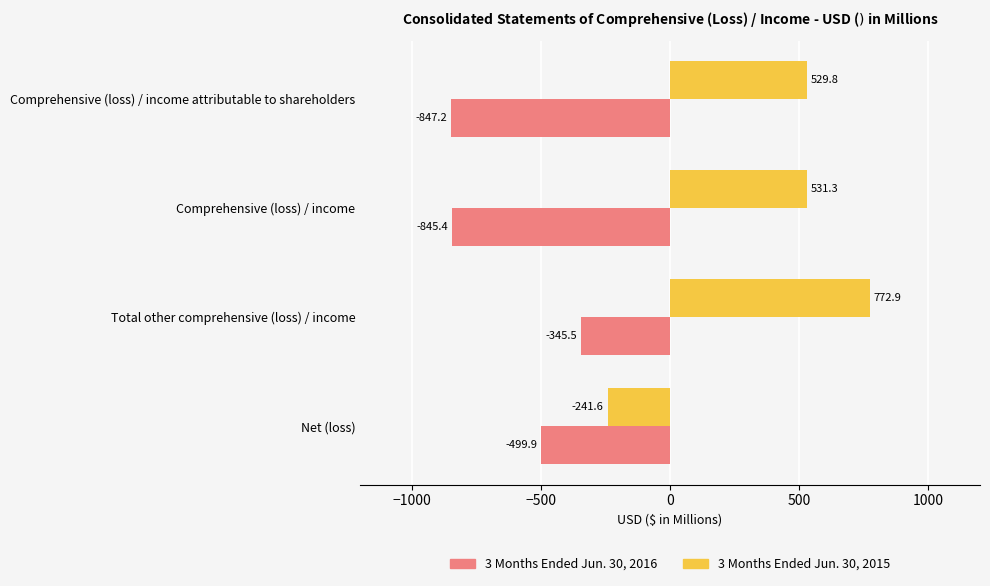

List the series in order of their peak value, highest first.

3 Months Ended Jun. 30, 2015, 3 Months Ended Jun. 30, 2016